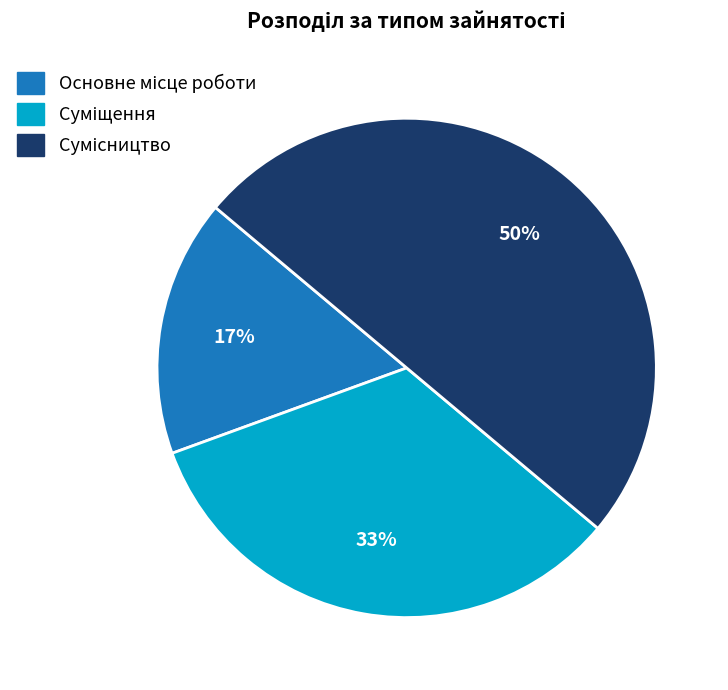

To the nearest percent, what is the average slice percentage?

33%